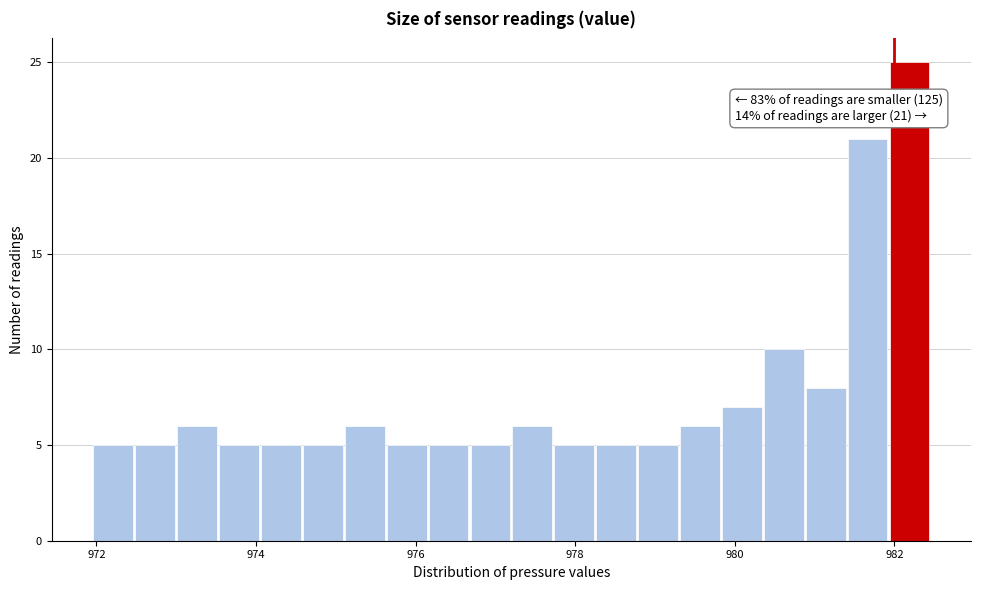

Around what value on the x-axis is the tallest bar? Give the approximate position of its centre, as read against the axis.

982.2